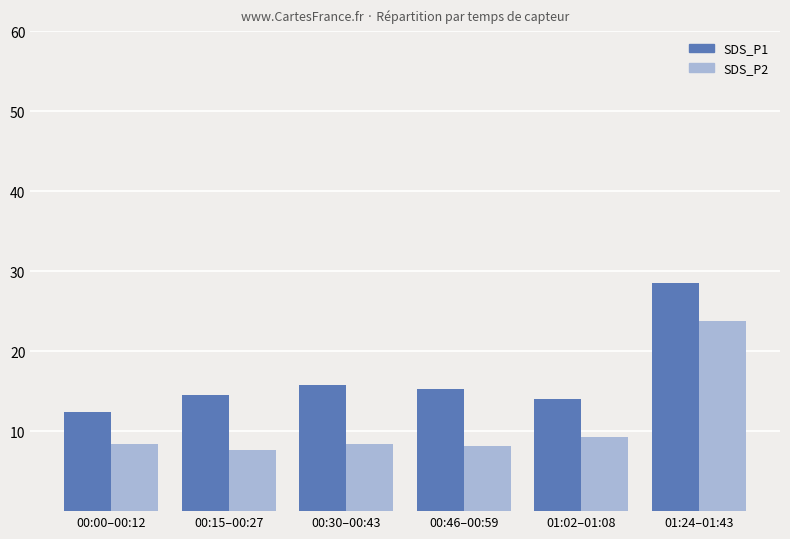

What is the difference between the SDS_P1 values at 01:24–01:43 and 00:15–00:27?

14.0